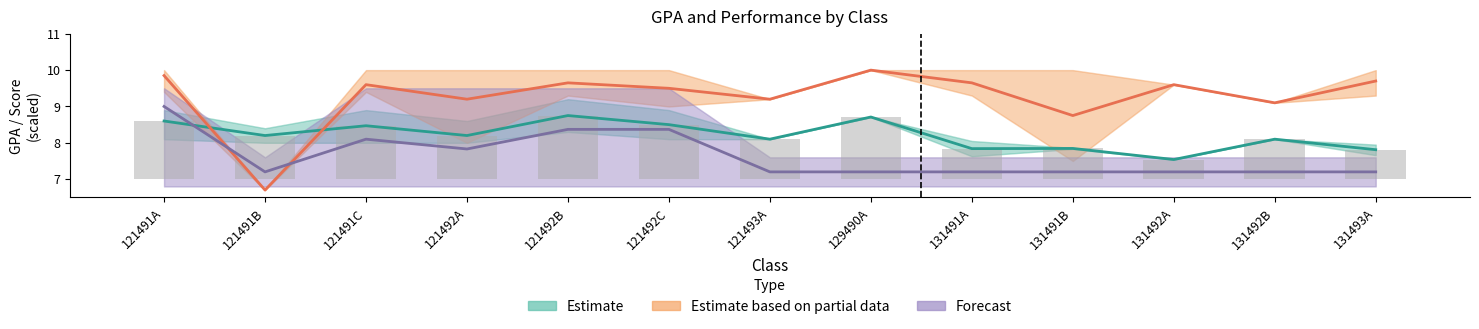

Reading right to left, transcribe all the data shown in this chart.

Estimate: 7.8	8.1	7.5	7.8	7.8	8.7	8.1	8.5	8.8	8.2	8.5	8.2	8.6
Estimate based on partial data: 9.7	9.1	9.6	8.8	9.7	10.0	9.2	9.5	9.7	9.2	9.6	6.7	9.8
Forecast: 7.2	7.2	7.2	7.2	7.2	7.2	7.2	8.4	8.4	7.8	8.1	7.2	9.0
GPA (bar): 0.8	1.1	0.5	0.8	0.8	1.7	1.1	1.5	1.8	1.2	1.5	1.2	1.6